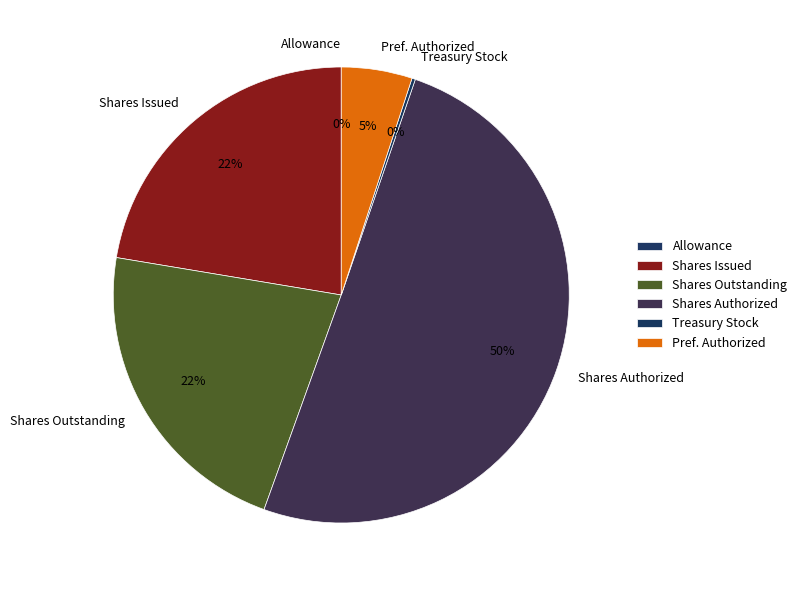

Which category accounts for the majority?

Shares Authorized